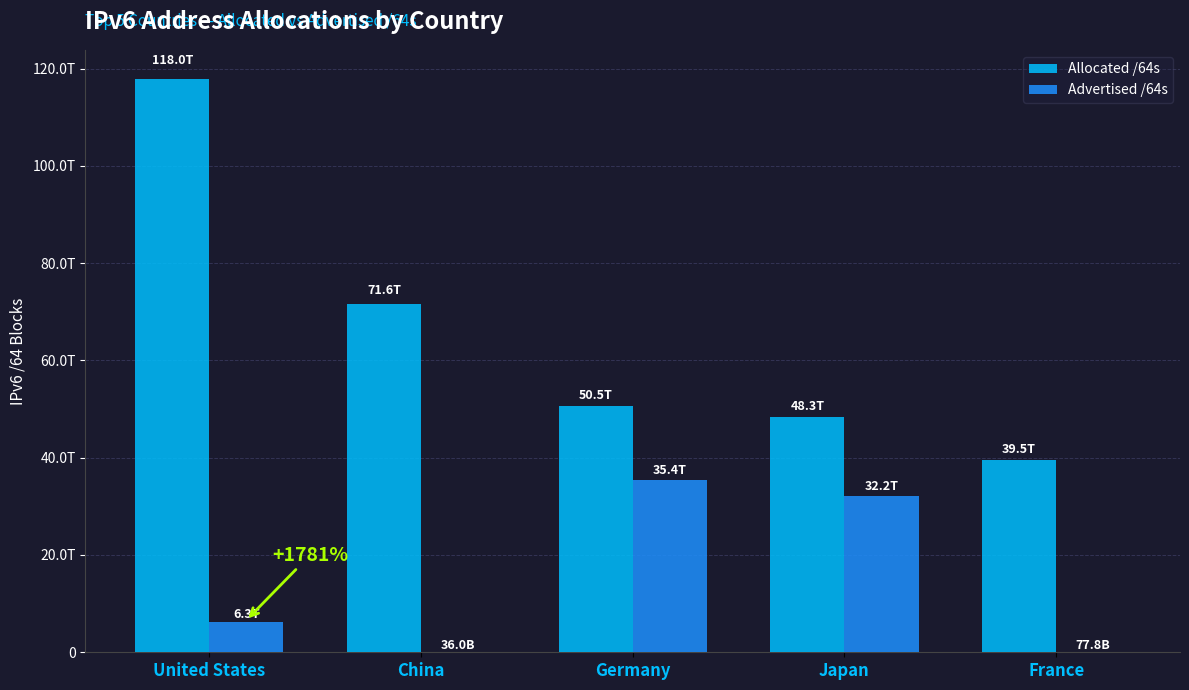

What is the maximum value shown in the chart?

117950800986112